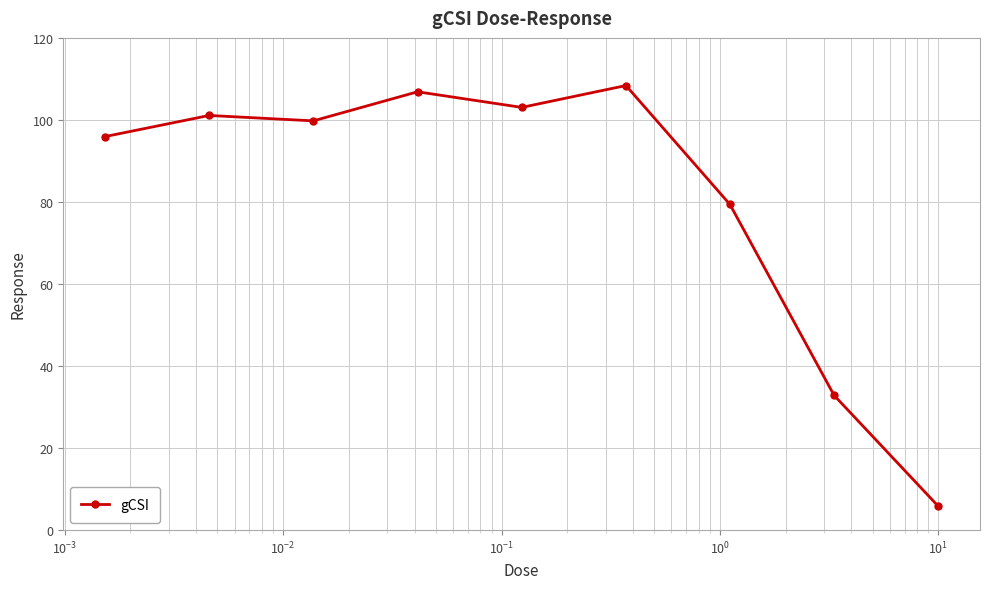

Reading left to right, transcribe all the data shown in this chart.

95.9	101.1	99.8	106.9	103.1	108.4	79.4	32.8	5.8